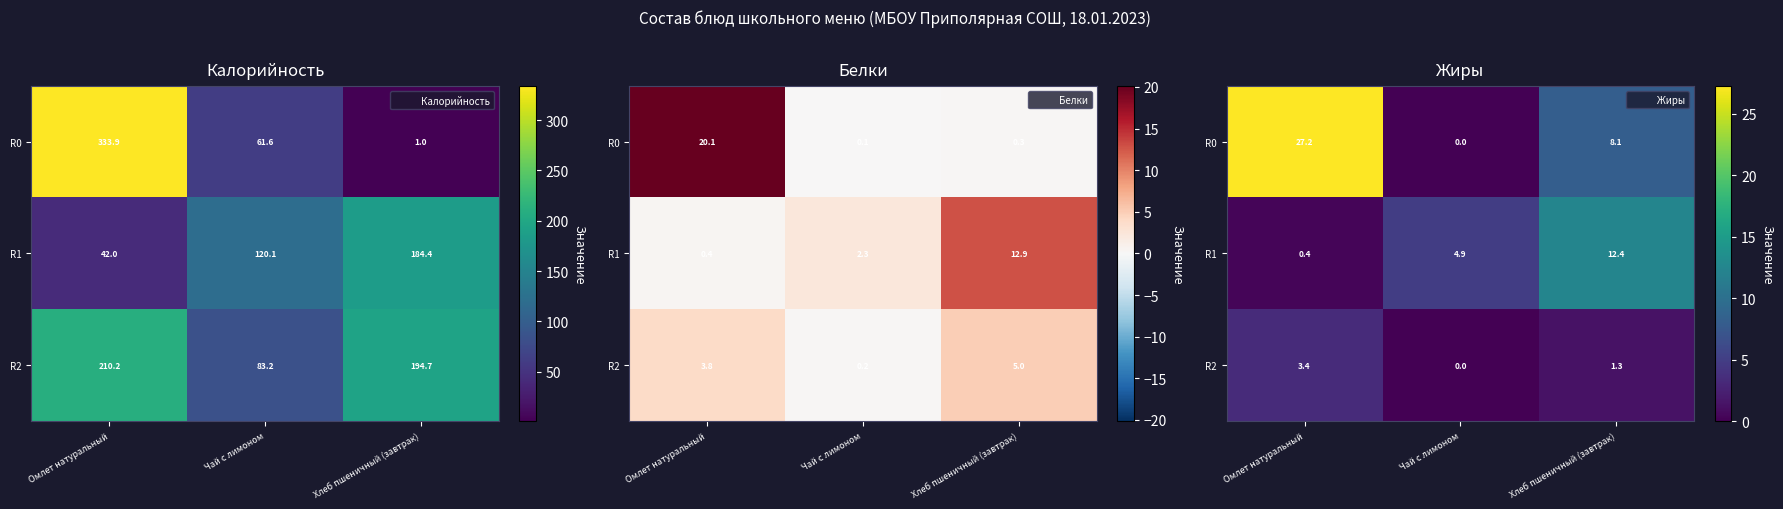

Is it true that R1 equals 3.1 at Чай с лимоном?

False